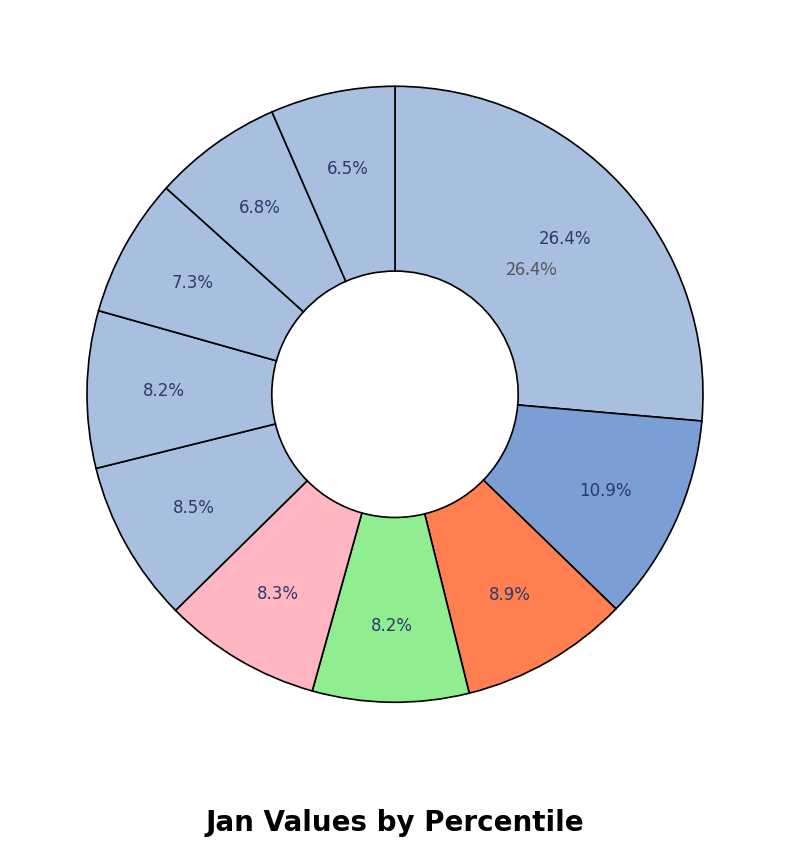

Which category has the smallest portion of the pie?

pct95